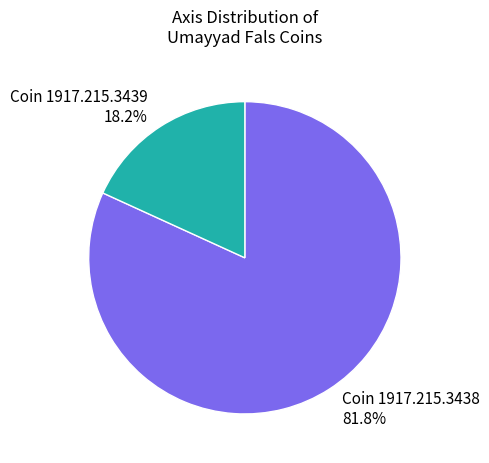

Is there any slice that represents more than half of the pie?

Yes